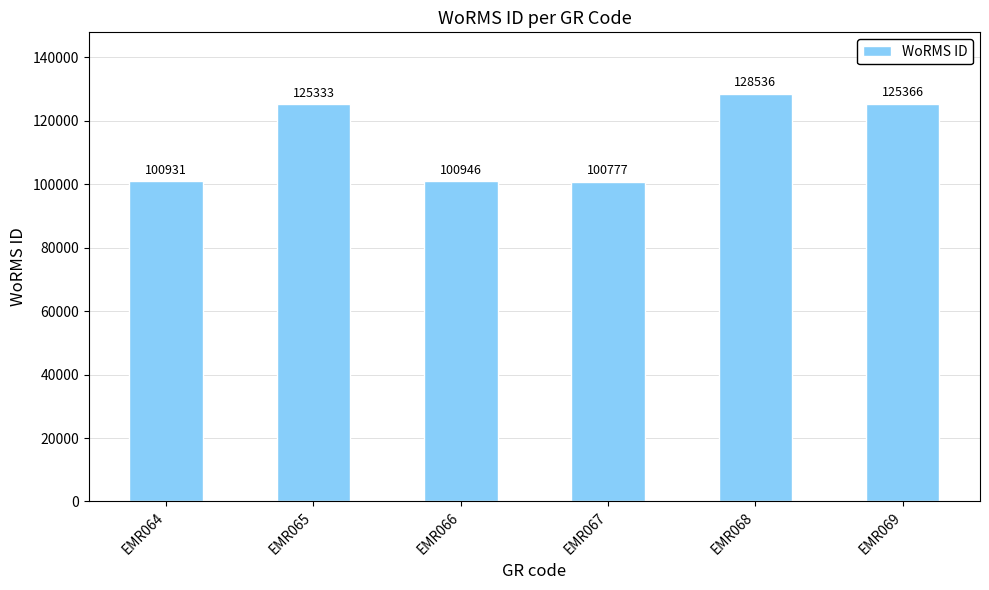

What is the sum of the values at EMR068 and EMR069?

253902